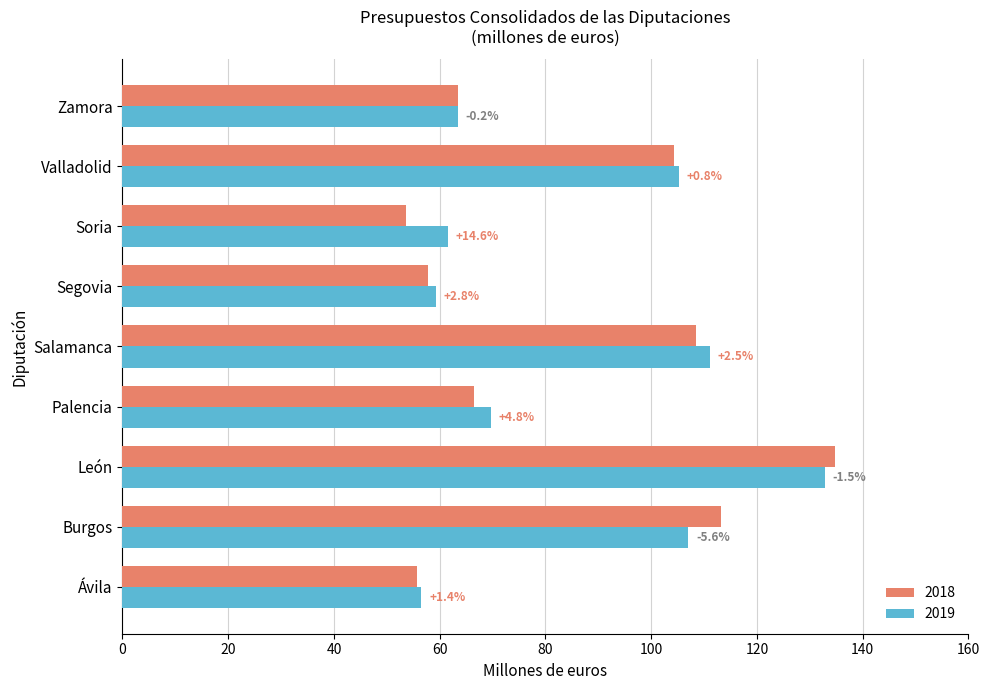

True or false: 2019 has a value of 69.7 at Palencia.

True